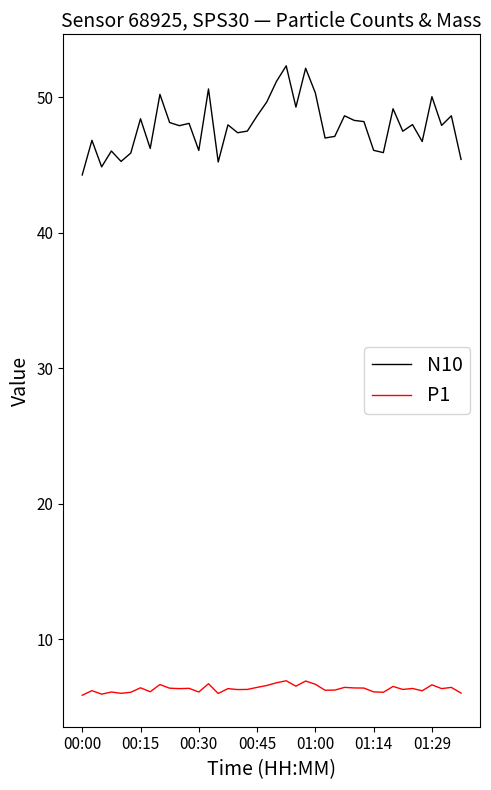

What is the maximum value shown in the chart?

52.3